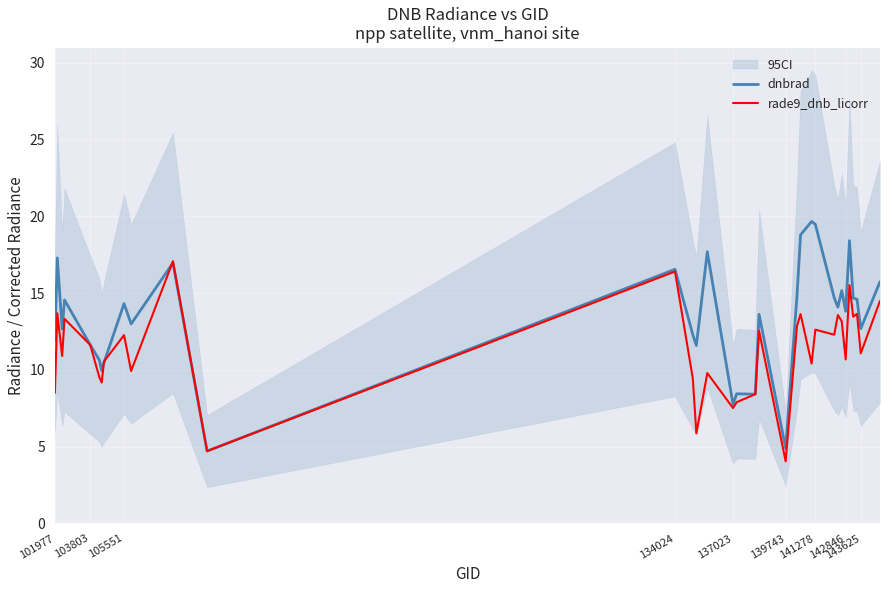

Which series has the widest spread of values?

dnbrad